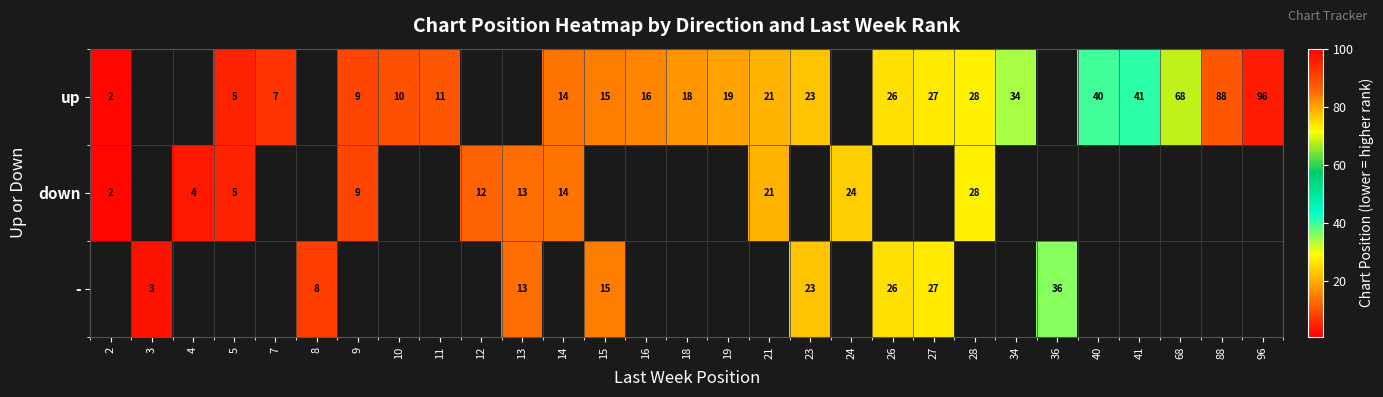

Which label corresponds to the smallest value in the chart?

2